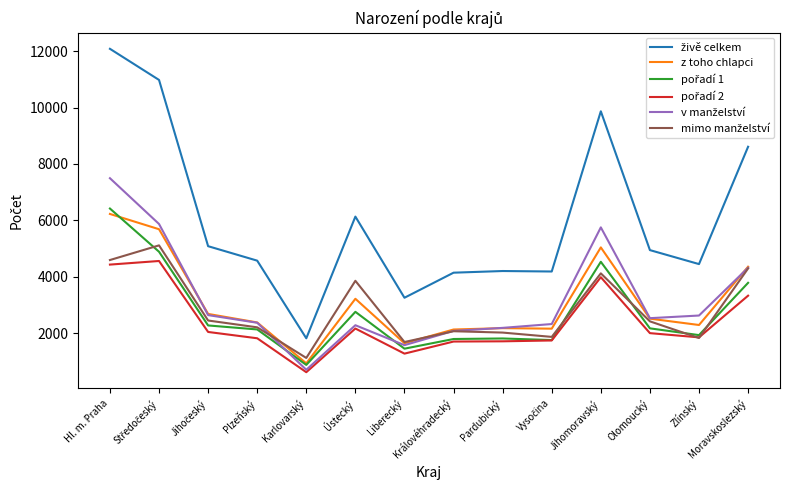

What is the total value across all series at Hl. m. Praha?

41243